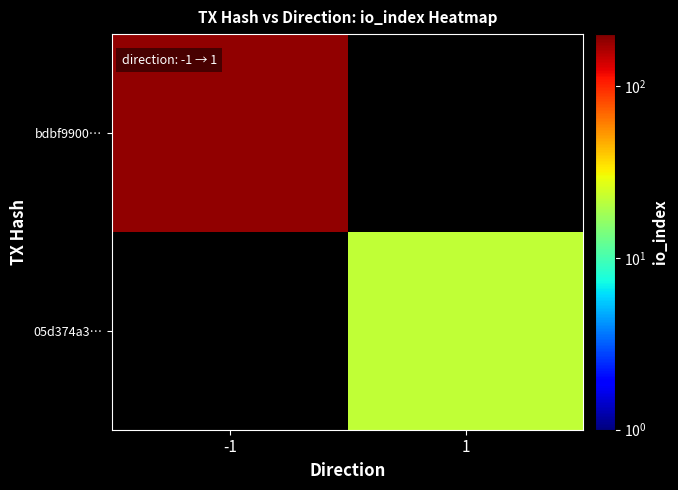

Which category has the lowest value in the bdbf9900… series?

-1